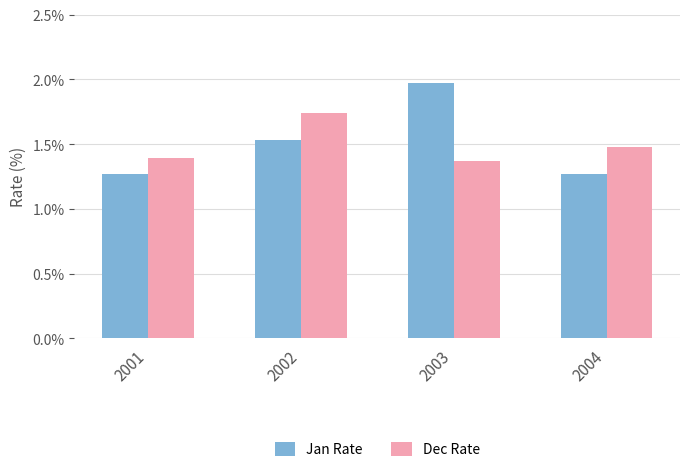

List the series in order of their peak value, lowest first.

Dec Rate, Jan Rate